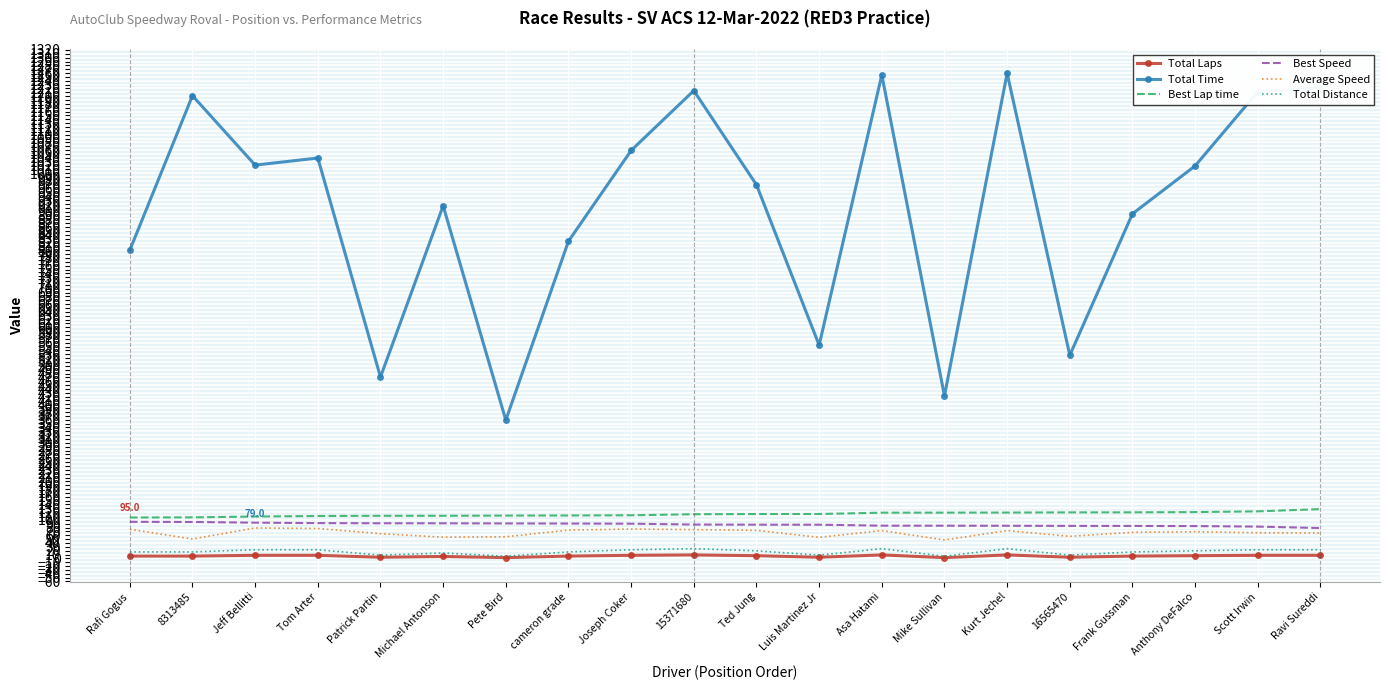

Which series has the largest range (max minus min)?

Total Time